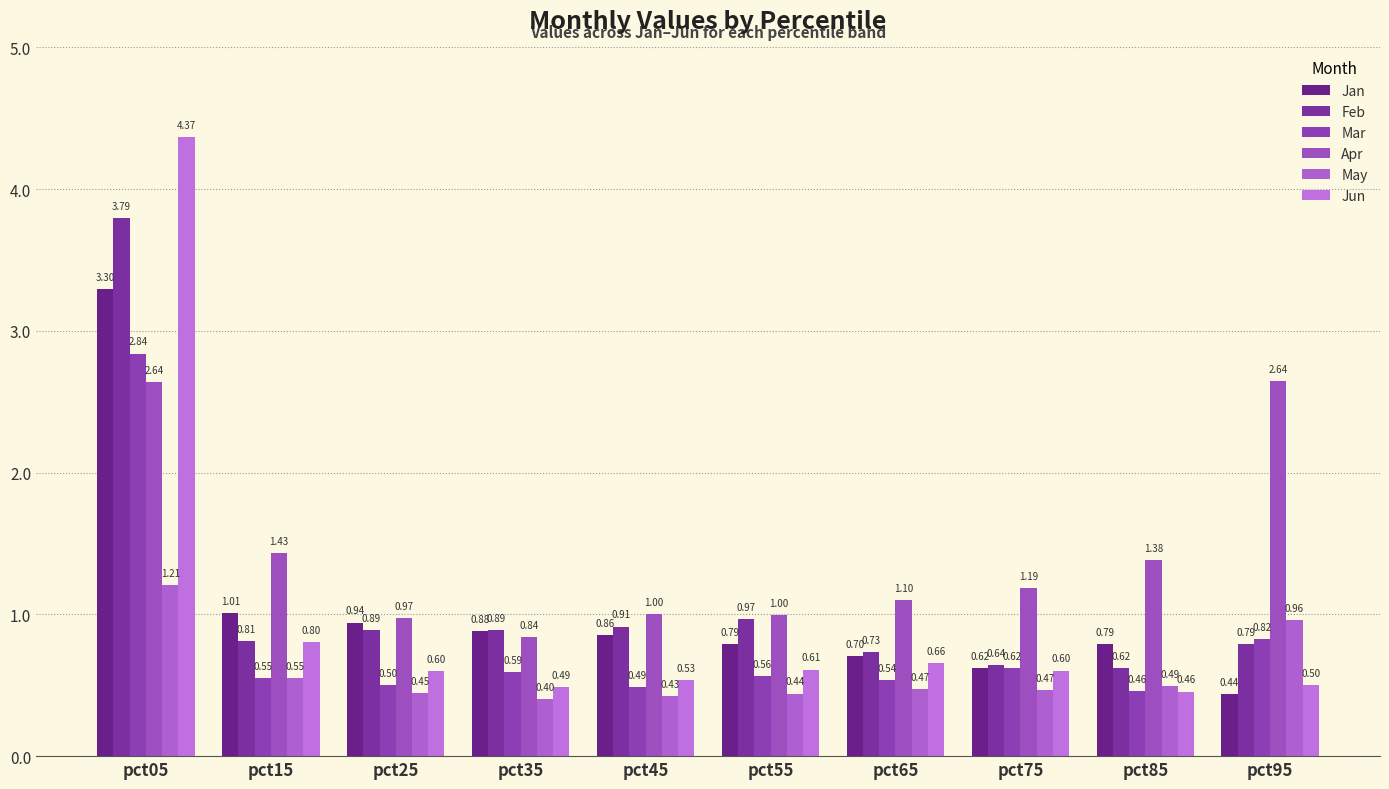

Rank the categories by Jun value from highest to lowest.

pct05, pct15, pct65, pct55, pct75, pct25, pct45, pct95, pct35, pct85